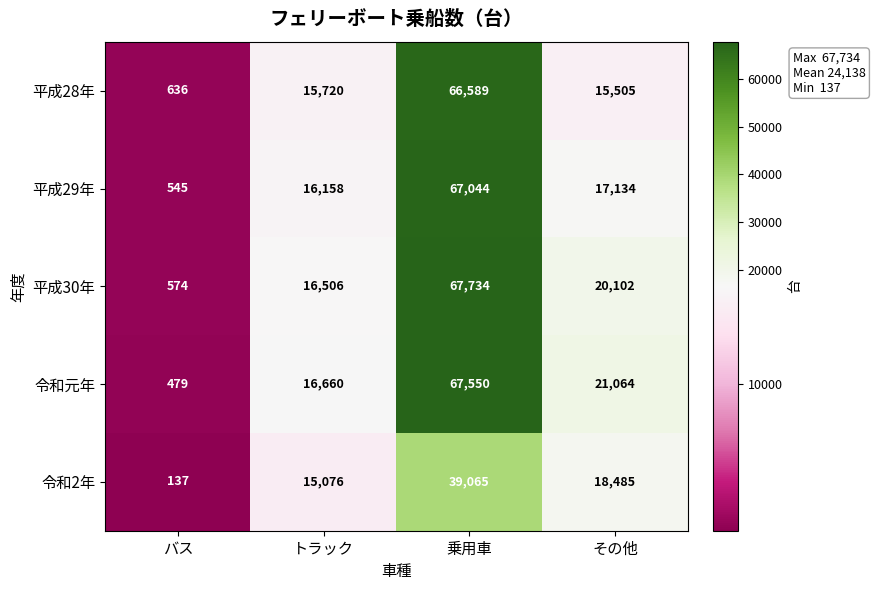

List the series in order of their peak value, highest first.

平成30年, 令和元年, 平成29年, 平成28年, 令和2年